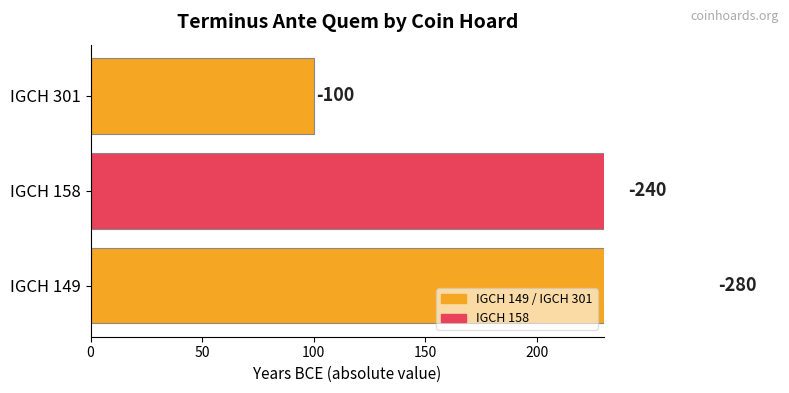

What value does the data have at IGCH 301, to the nearest 50?

100